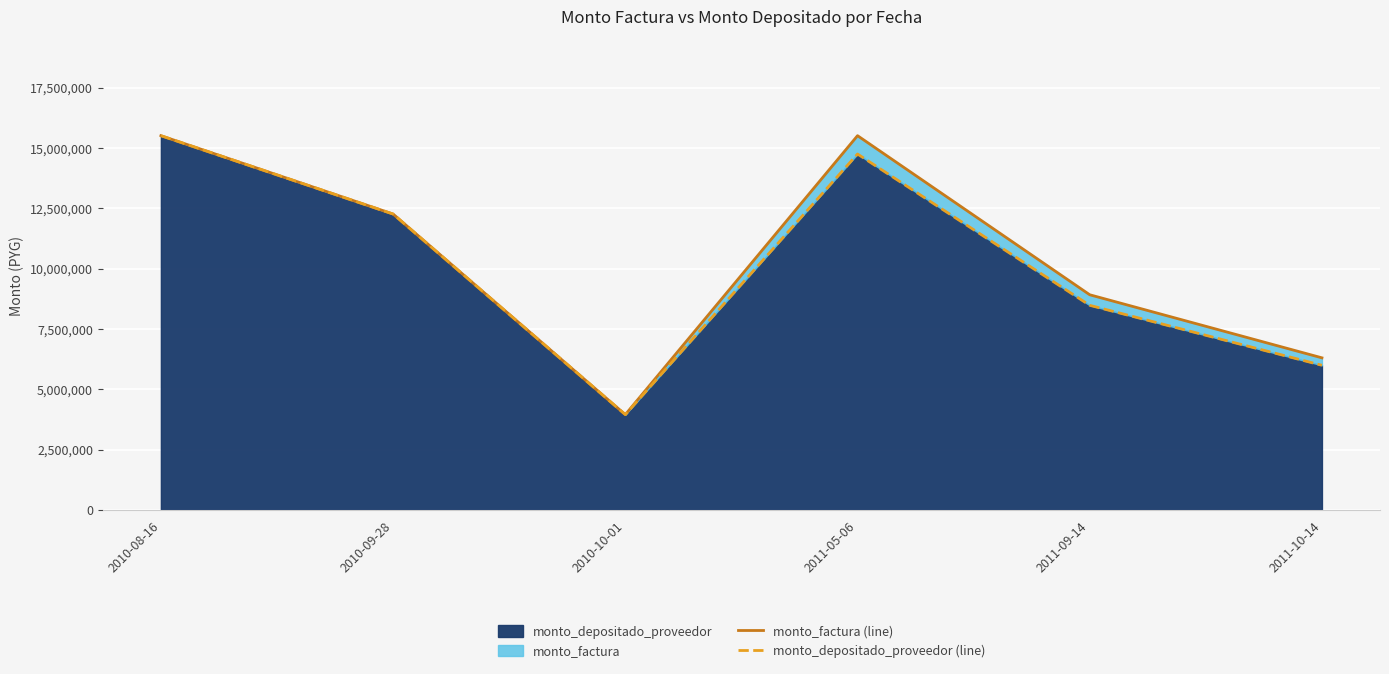

What is the difference between the highest and lowest values at 2011-10-14?

308814